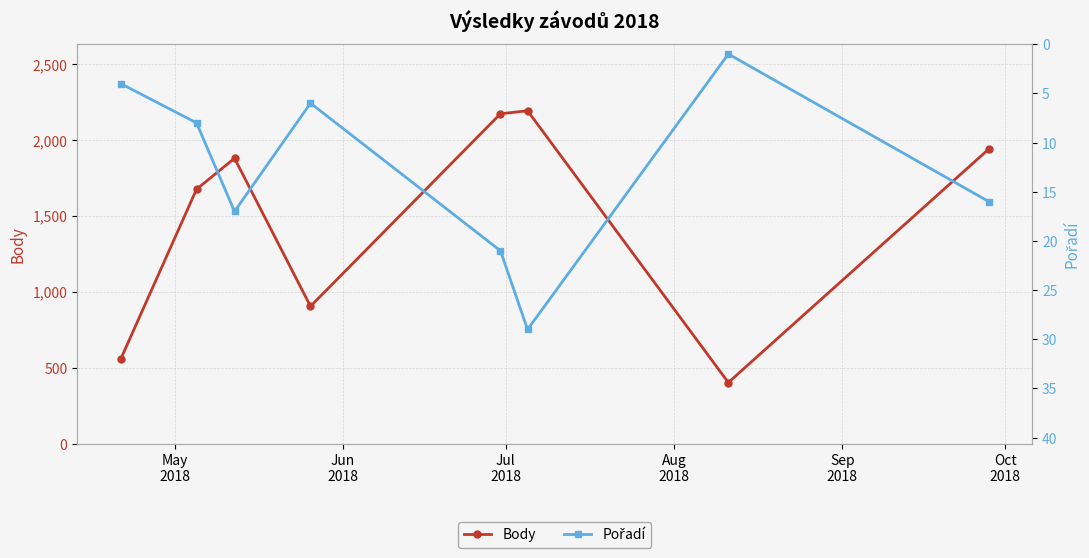

True or false: Body and Pořadí cross at least once.

False